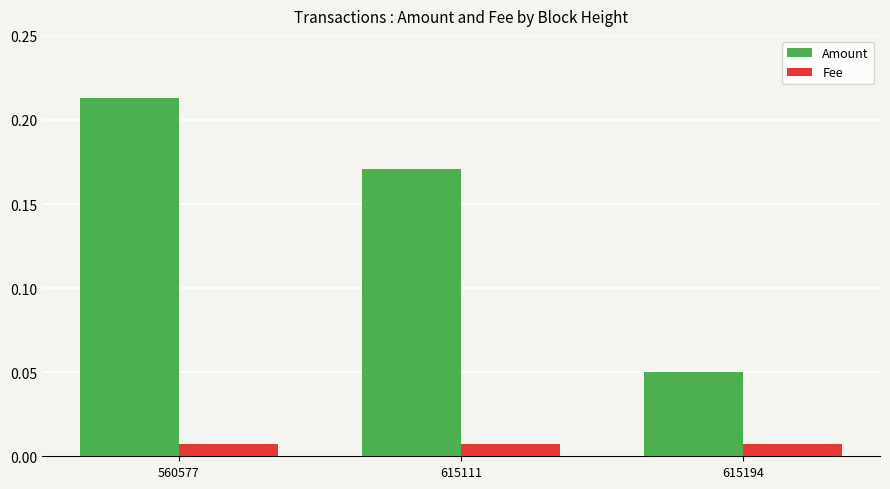

Which series has the largest range (max minus min)?

Amount